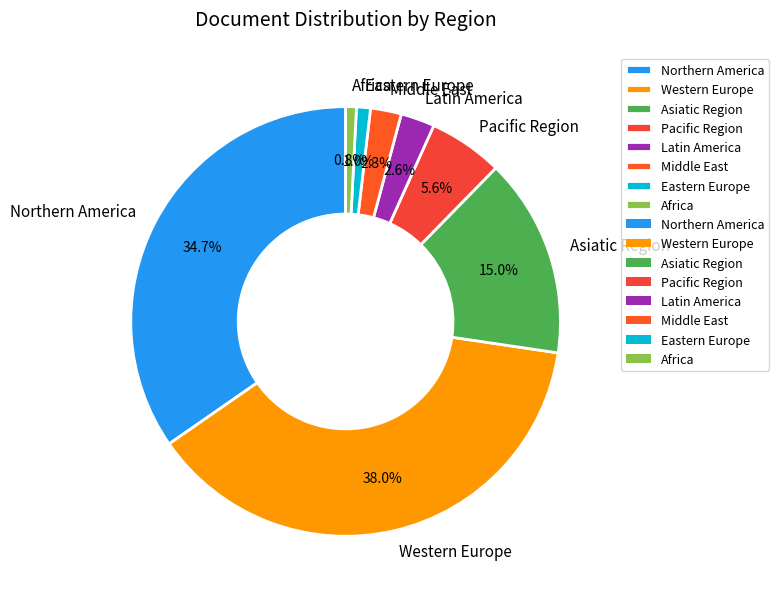

Does Northern America account for over 50% of the chart?

No